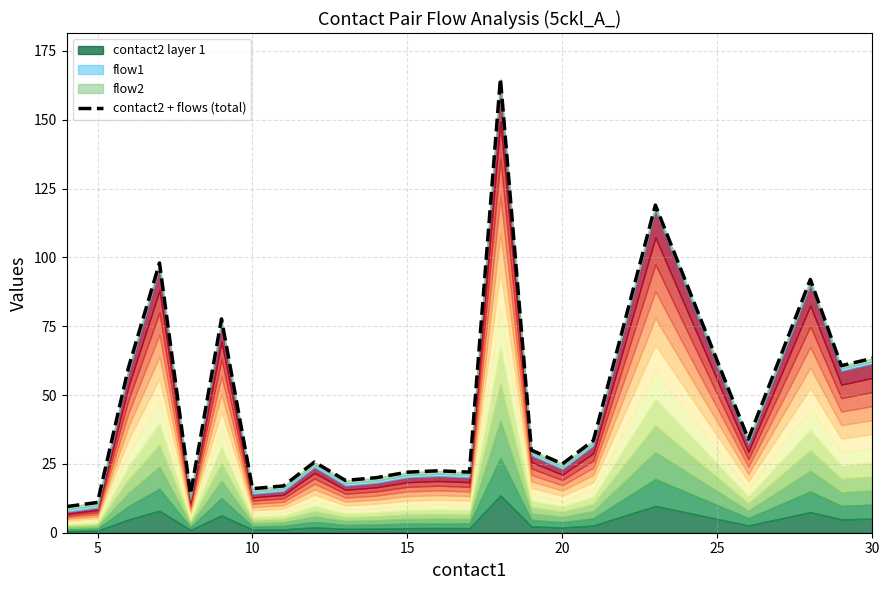

How many data points are less than 25?

10